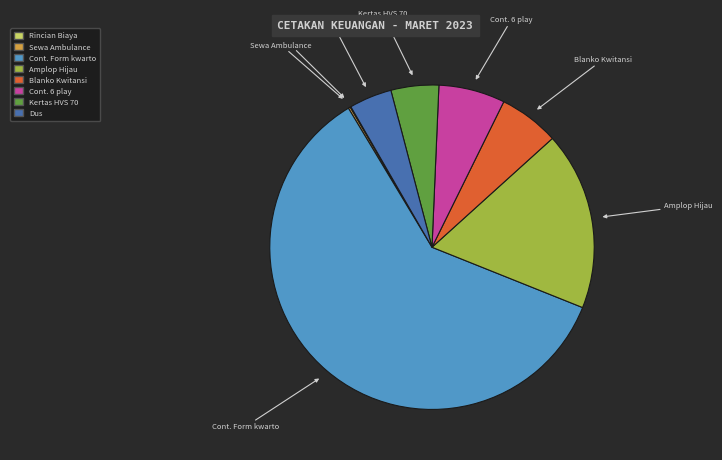

Does any single category account for the majority?

Yes